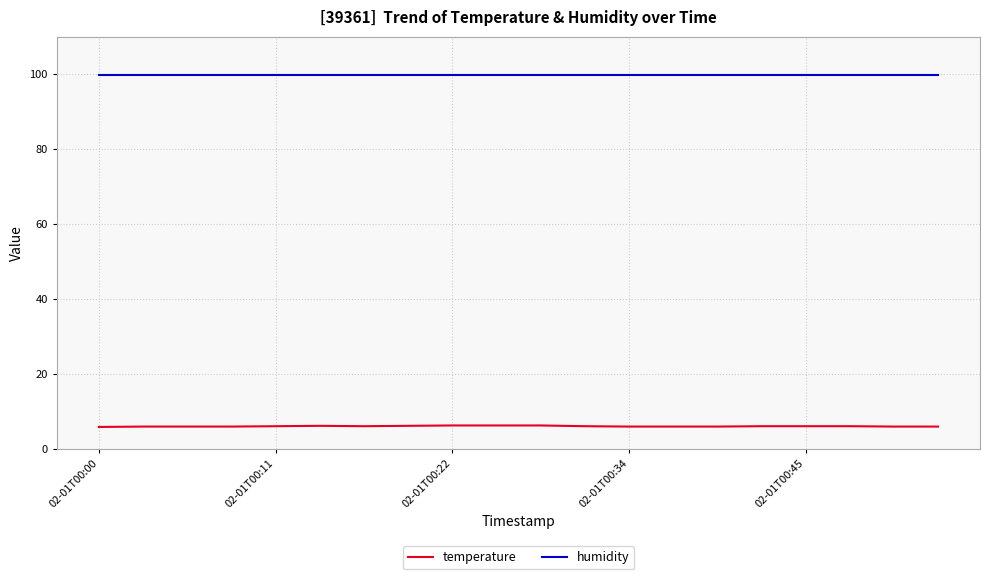

Which series has the widest spread of values?

temperature